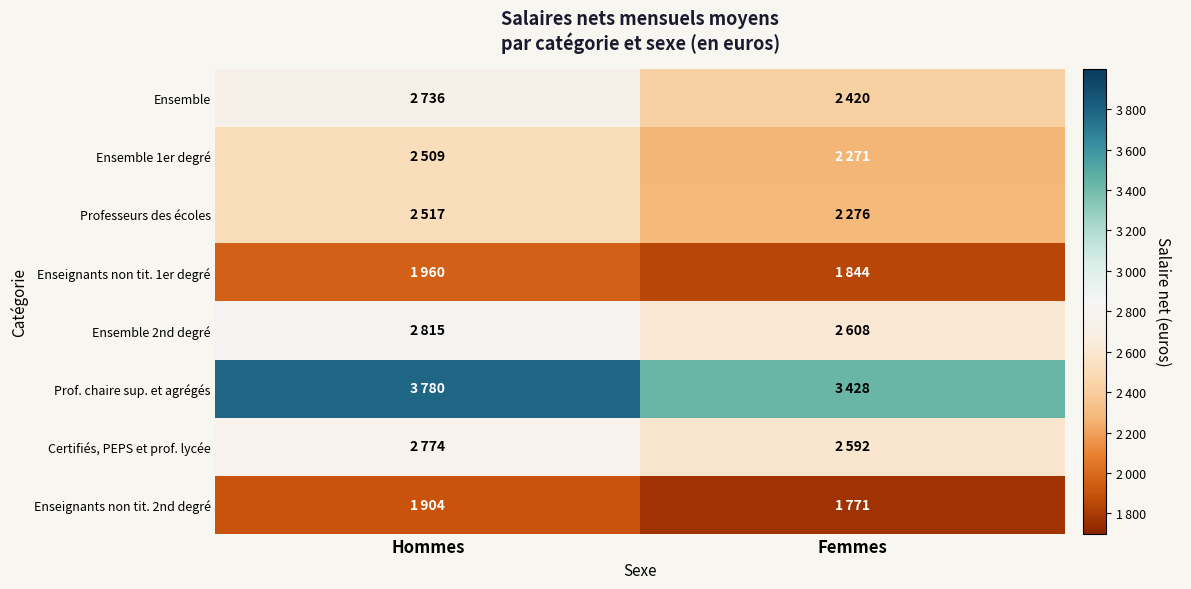

What is the total value across all series at Femmes?

19210